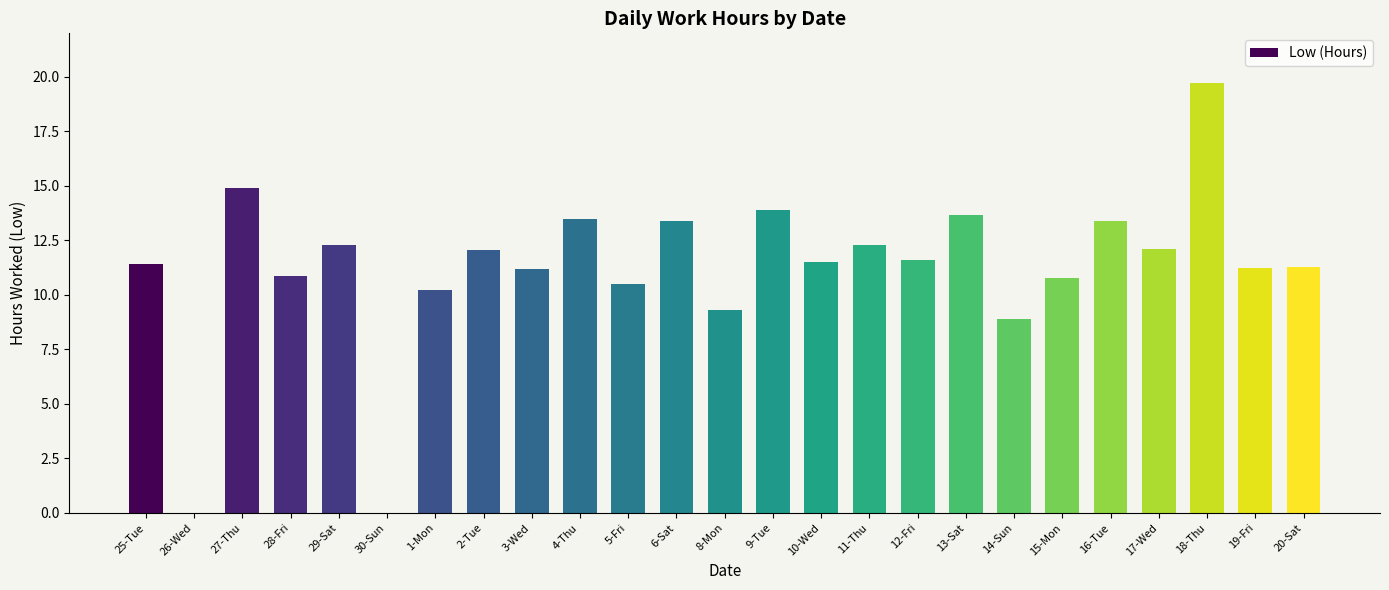

What is the greatest value displayed?

19.7